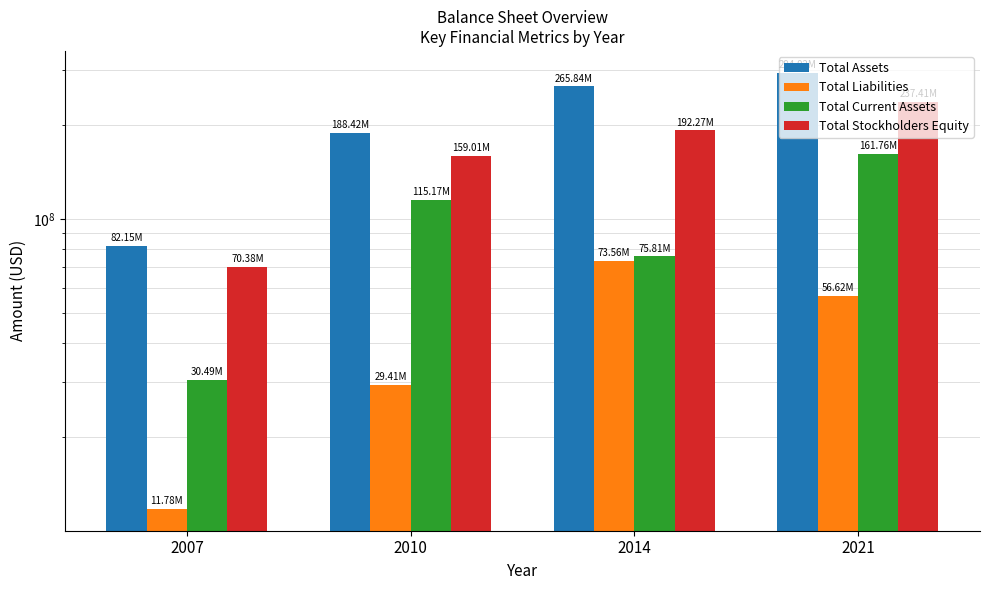

How many bars are there in each group?

4